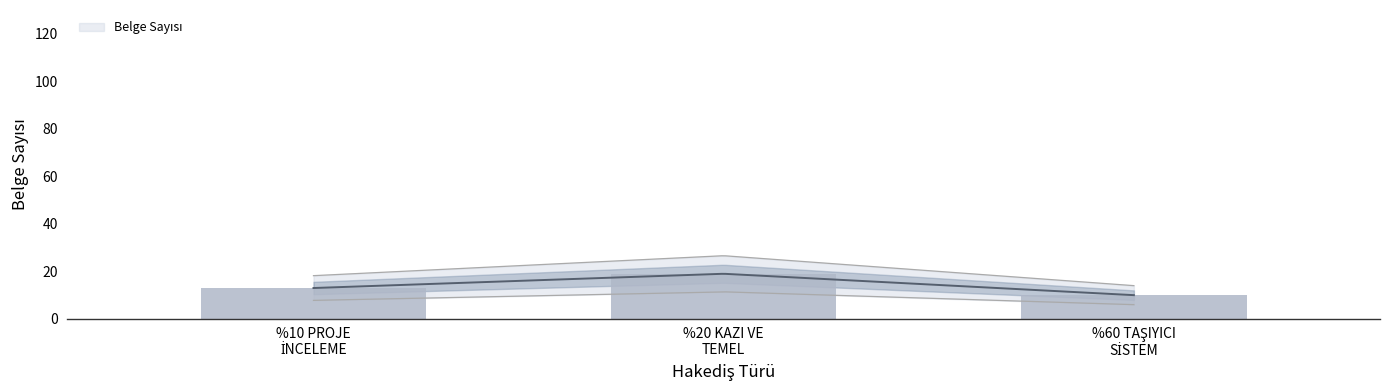

Rank the categories by value from highest to lowest.

%20 KAZI VE
TEMEL, %10 PROJE
İNCELEME, %60 TAŞIYICI
SİSTEM